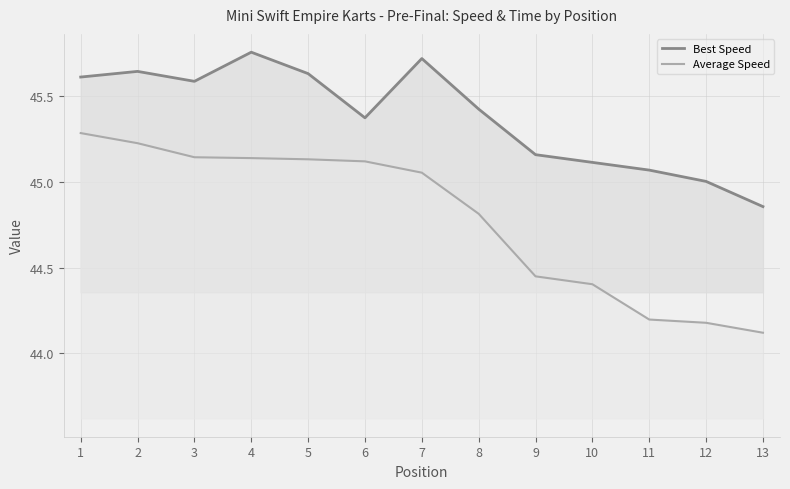

True or false: Average Speed and Best Speed intersect in this chart.

False